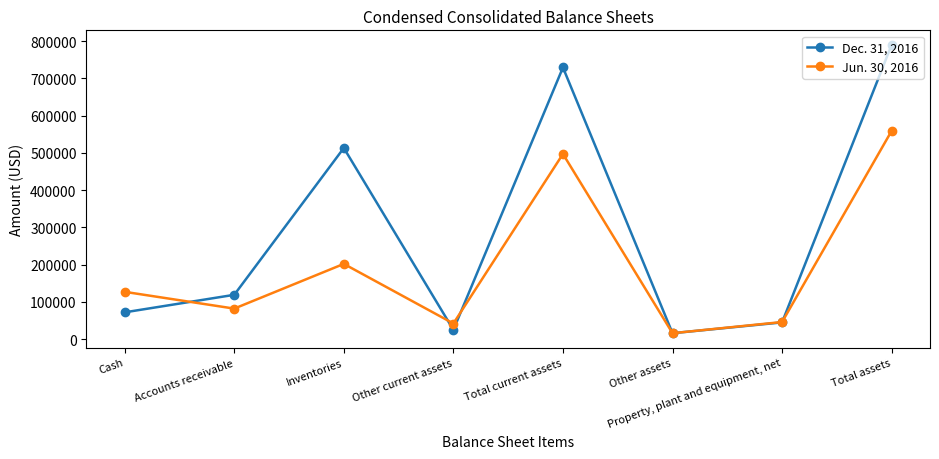

Rank the categories by Jun. 30, 2016 value from highest to lowest.

Total assets, Total current assets, Inventories, Cash, Accounts receivable, Property, plant and equipment, net, Other current assets, Other assets